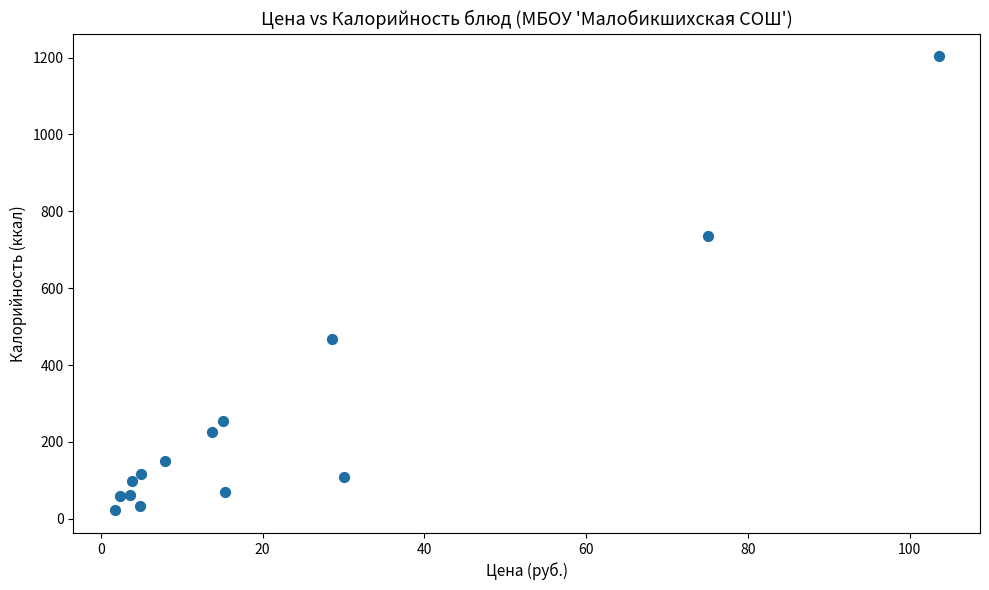

What is the range of X values (max minus min)?

101.9